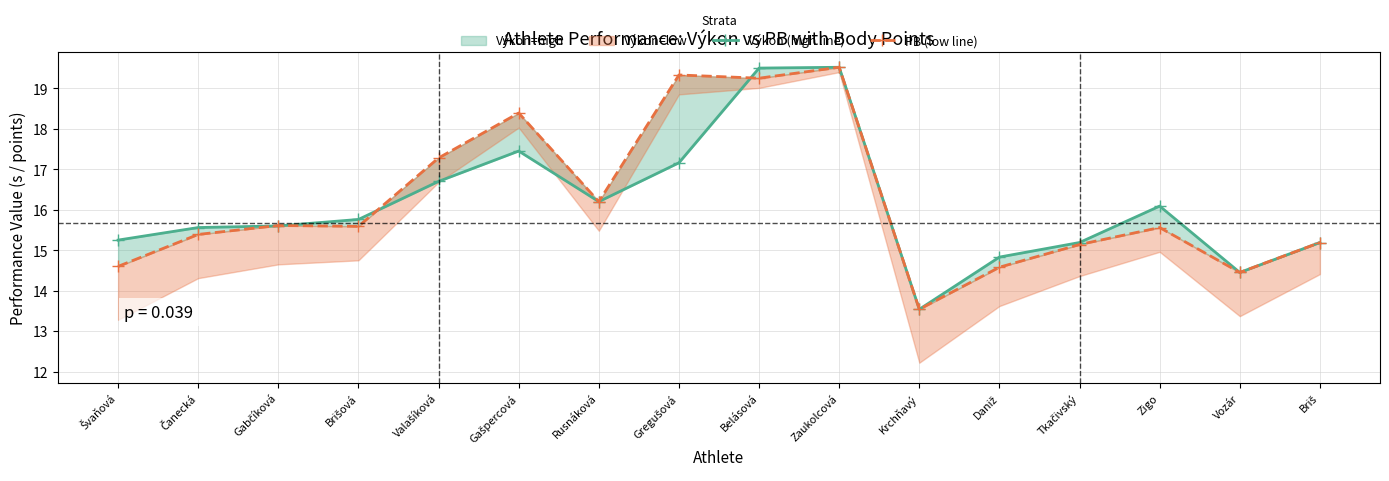

How many interior local peaks does the PB (low line) series have?

5